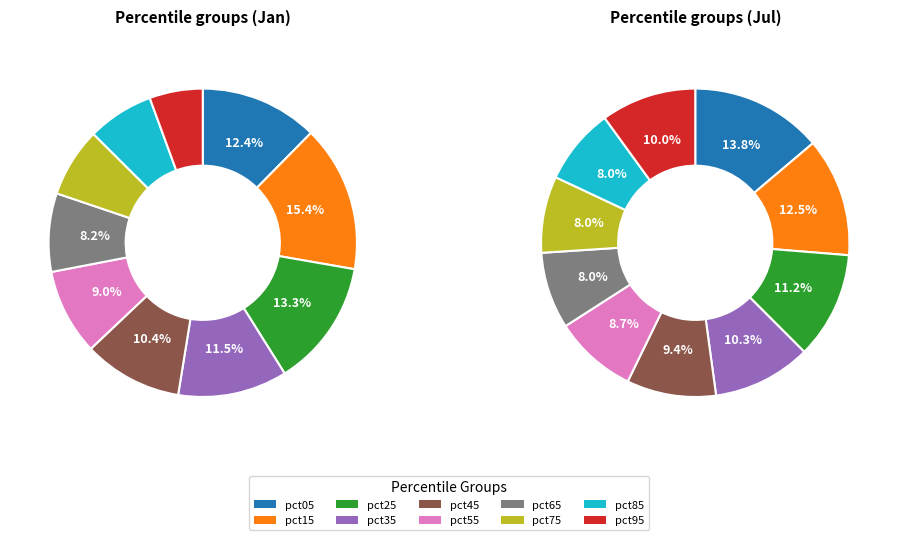

What is the smallest slice in the pie chart?

pct95